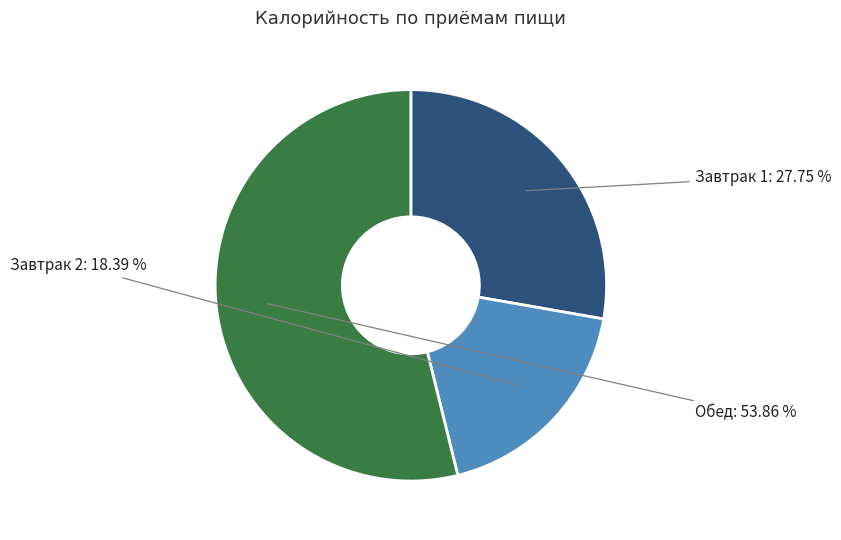

Is there any slice that represents more than half of the pie?

Yes